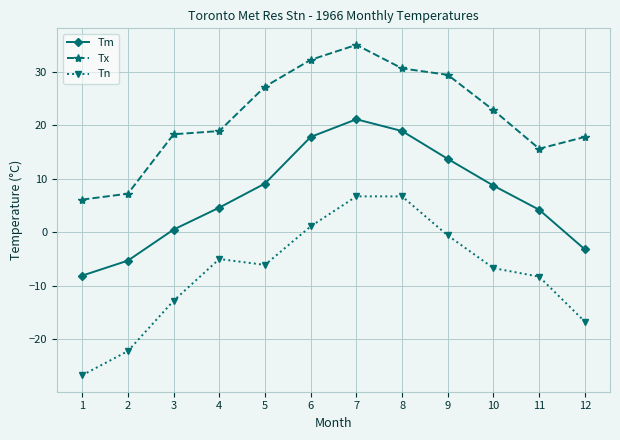

True or false: Tx has a value of 35.0 at 7.

True